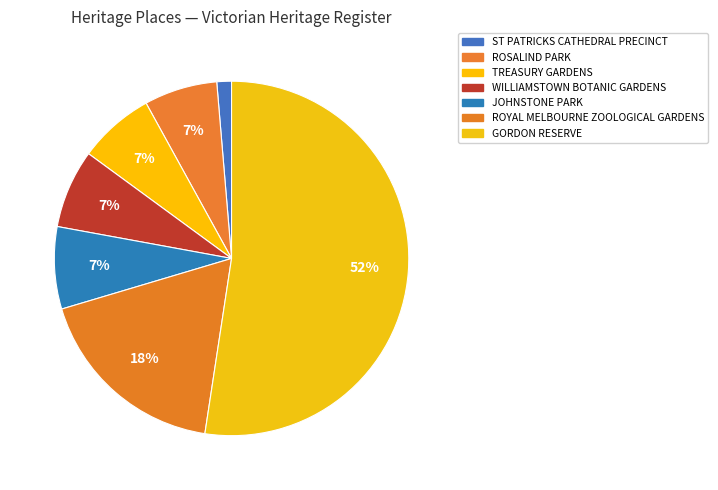

What is the smallest slice in the pie chart?

ST PATRICKS CATHEDRAL PRECINCT